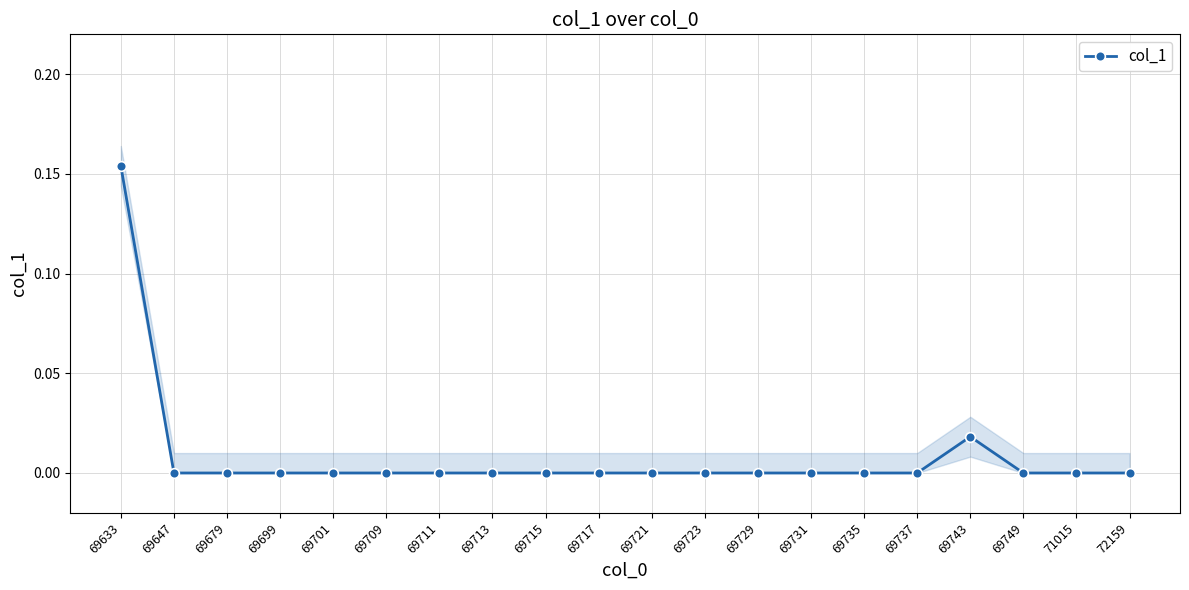

List the labels in order of value, largest first.

69633, 69743, 69647, 69679, 69699, 69701, 69709, 69711, 69713, 69715, 69717, 69721, 69723, 69729, 69731, 69735, 69737, 69749, 71015, 72159